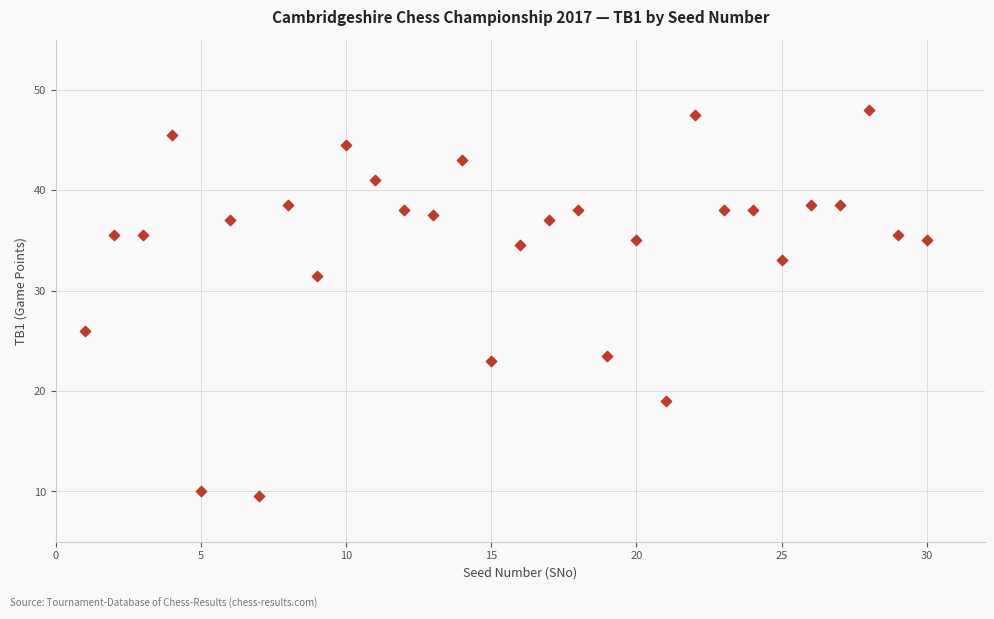

What Y value in the scatter plot is closest to 28?

26.0